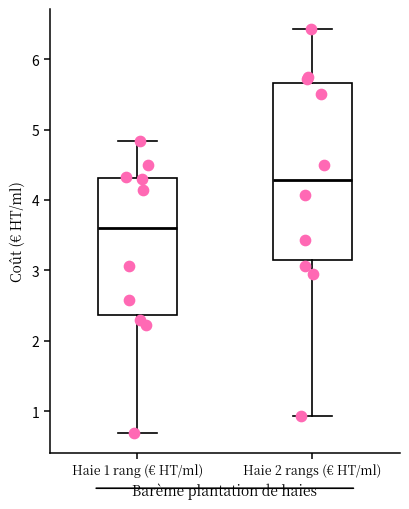

Which box has the highest median line?

Haie 2 rangs (€ HT/ml)